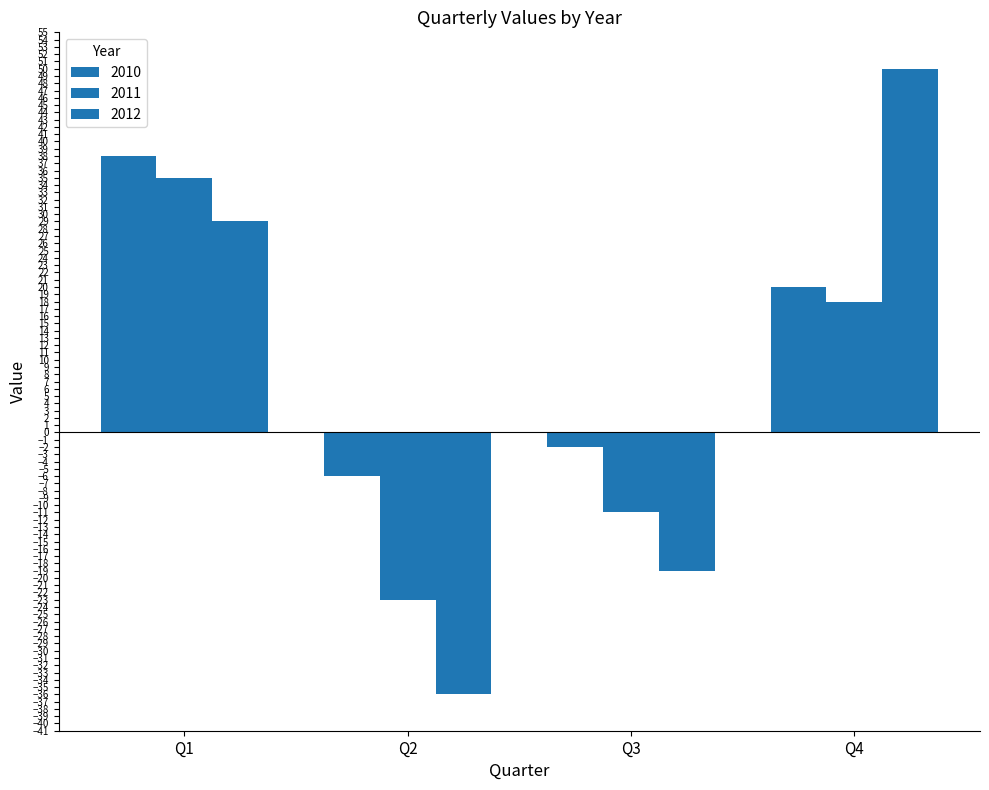

What is the difference between the second highest and minimum values in the 2011 series?

41